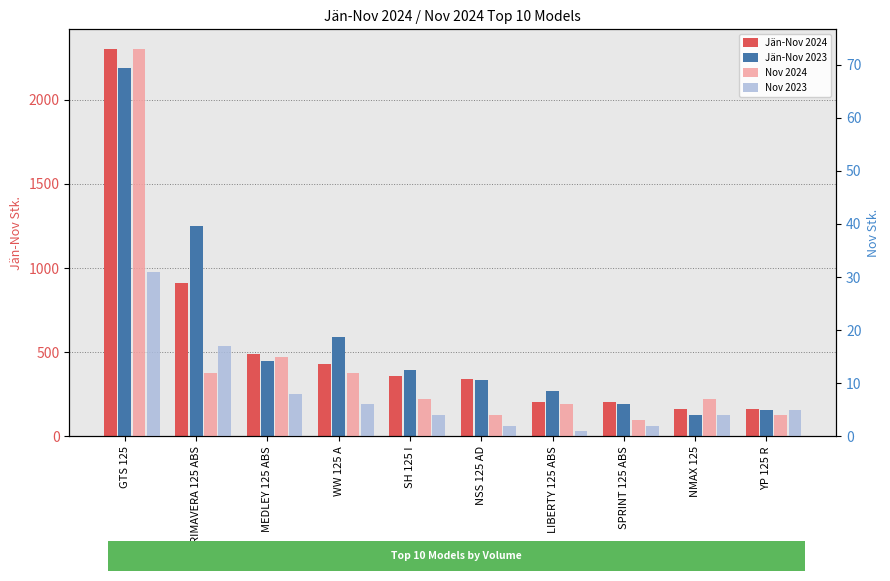

Where is Jän-Nov 2024 nearest to the value 1232?

PRIMAVERA 125 ABS